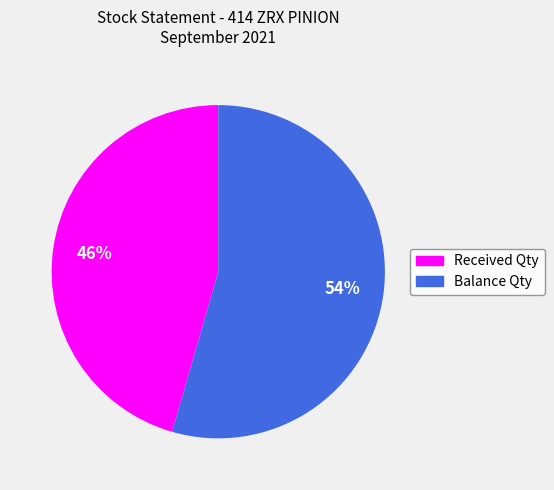

To the nearest percent, what is the combined percentage of Balance Qty and Received Qty?

100%